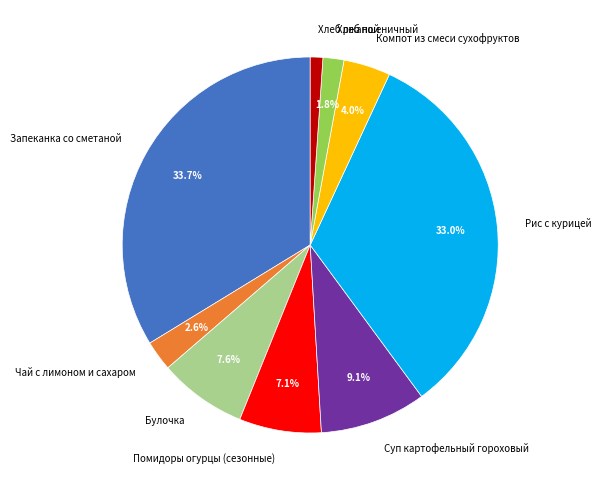

Does any single category account for the majority?

No